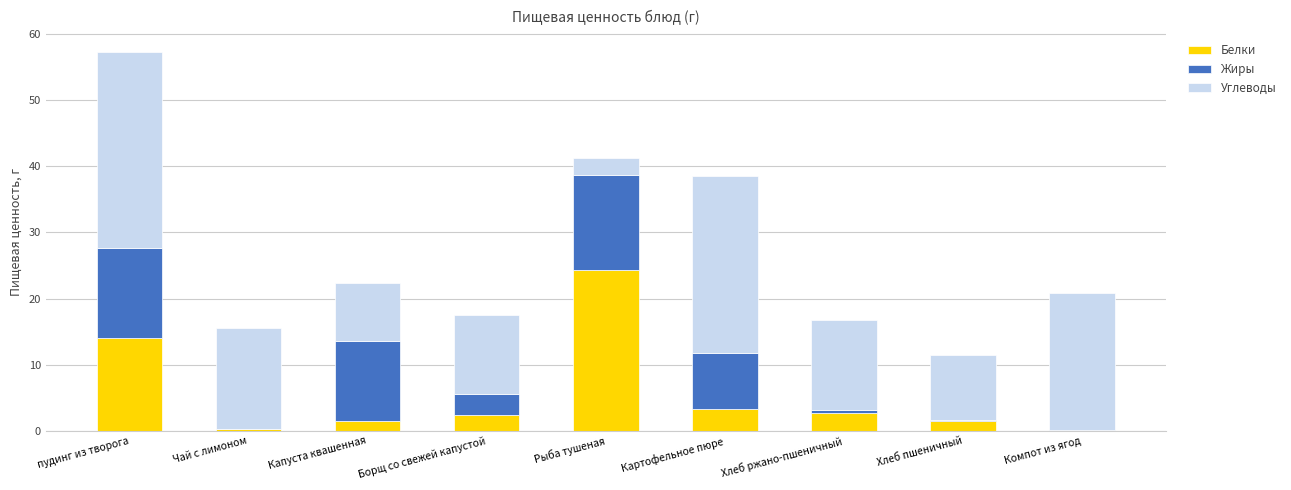

What is the sum of the Белки values at Борщ со свежей капустой and Рыба тушеная?

26.7